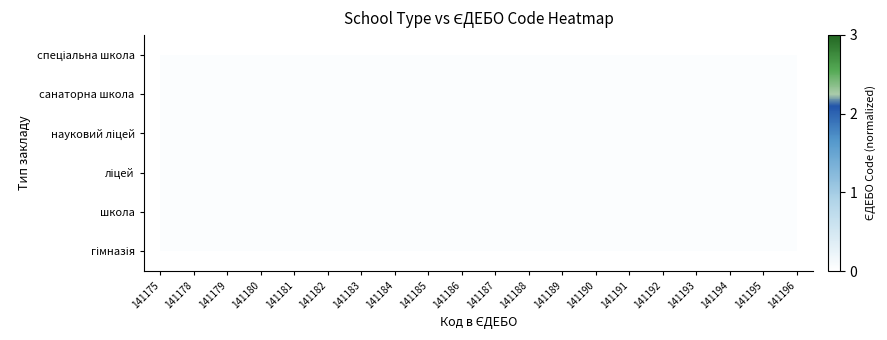

List the labels in order of ліцей value, largest first.

141193, 141191, 141189, 141186, 141180, 141178, 141175, 141179, 141181, 141182, 141183, 141184, 141185, 141187, 141188, 141190, 141192, 141194, 141195, 141196